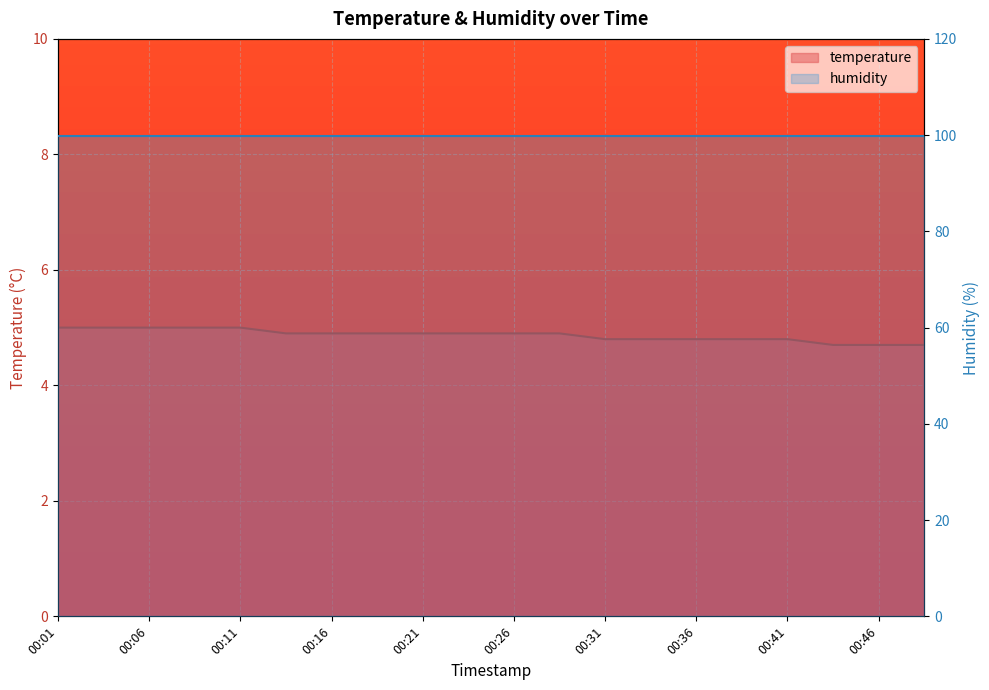

What is the change in value from 00:13 to 00:46?

-0.2